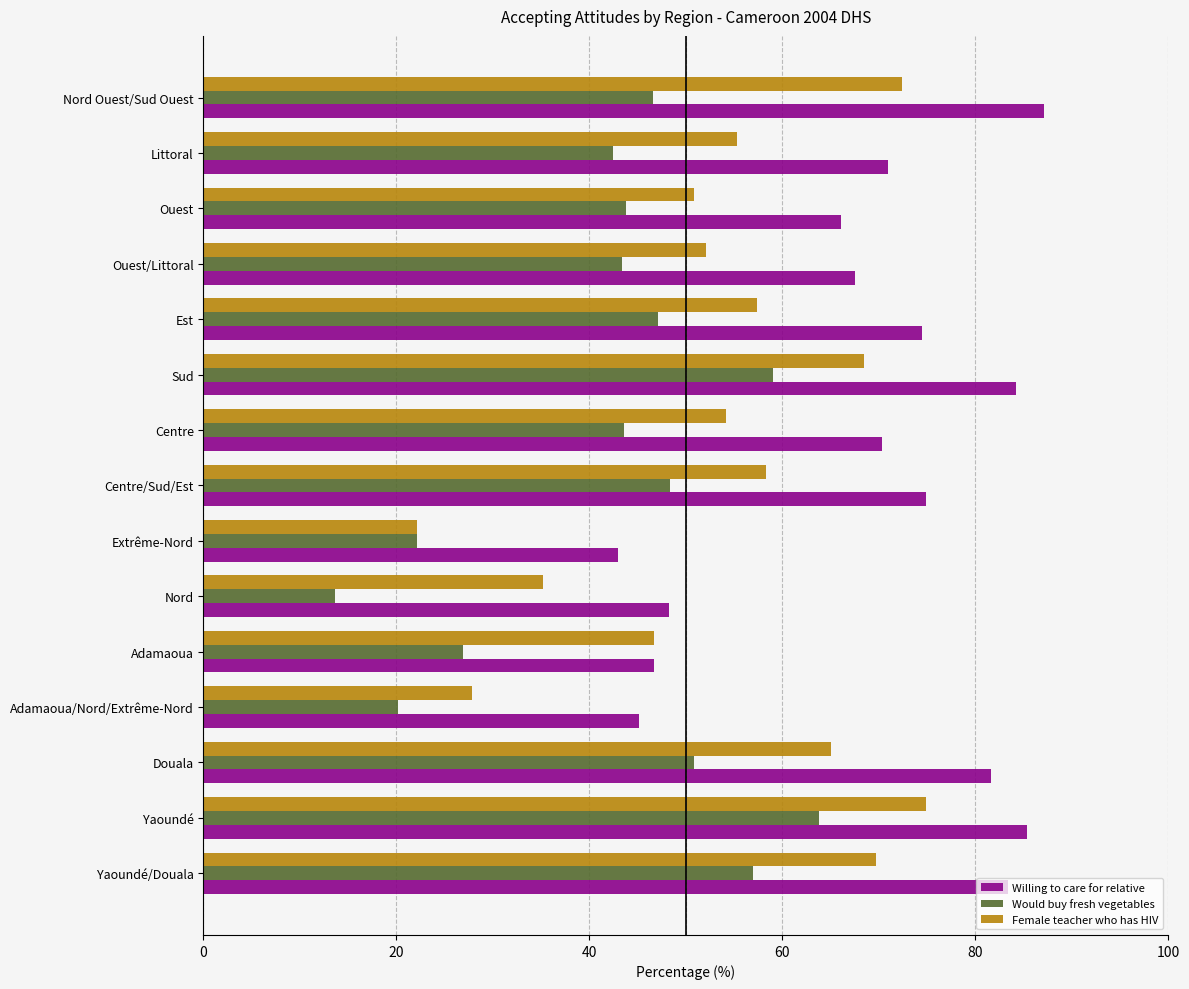

Which category has the highest value in the Would buy fresh vegetables series?

Yaoundé